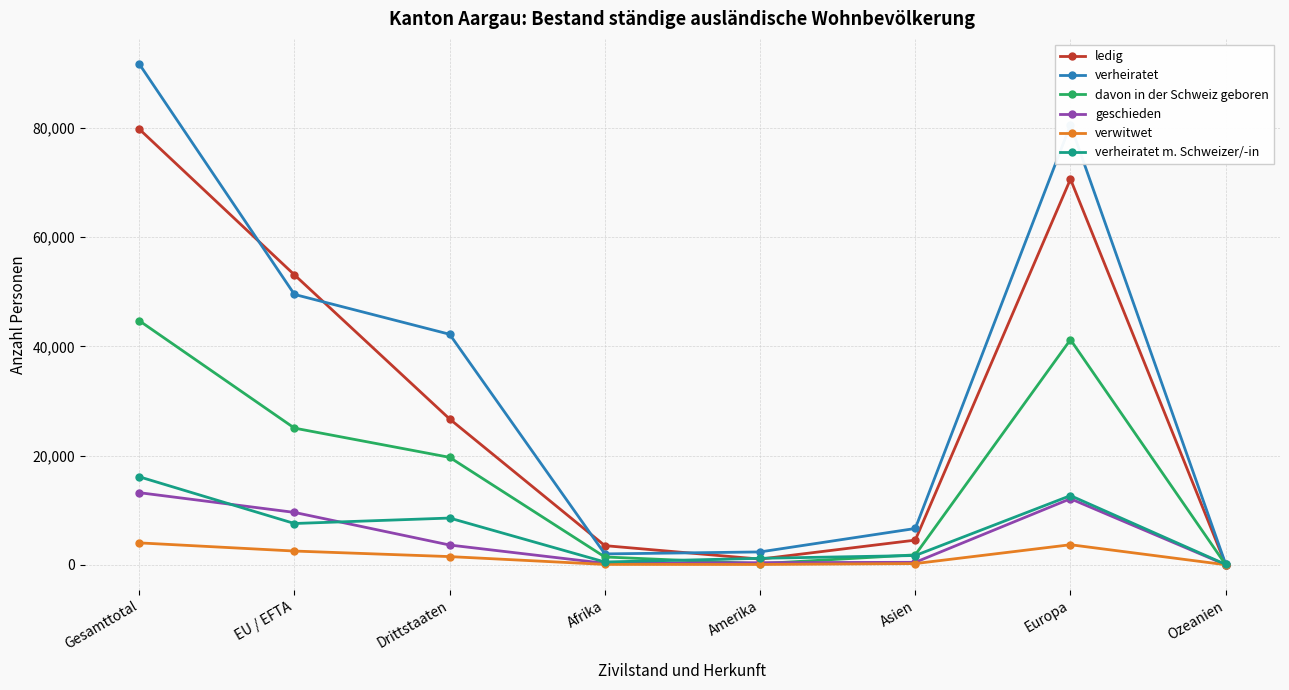

At which category is the sum across all series the highest?

Gesamttotal